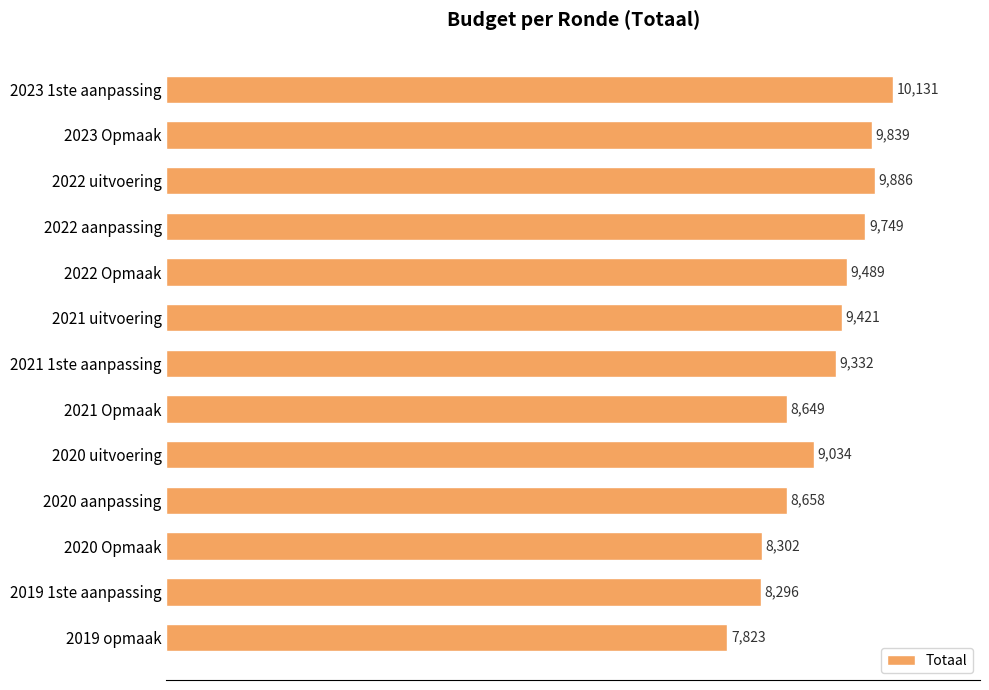

What is the sum of all values?

118609